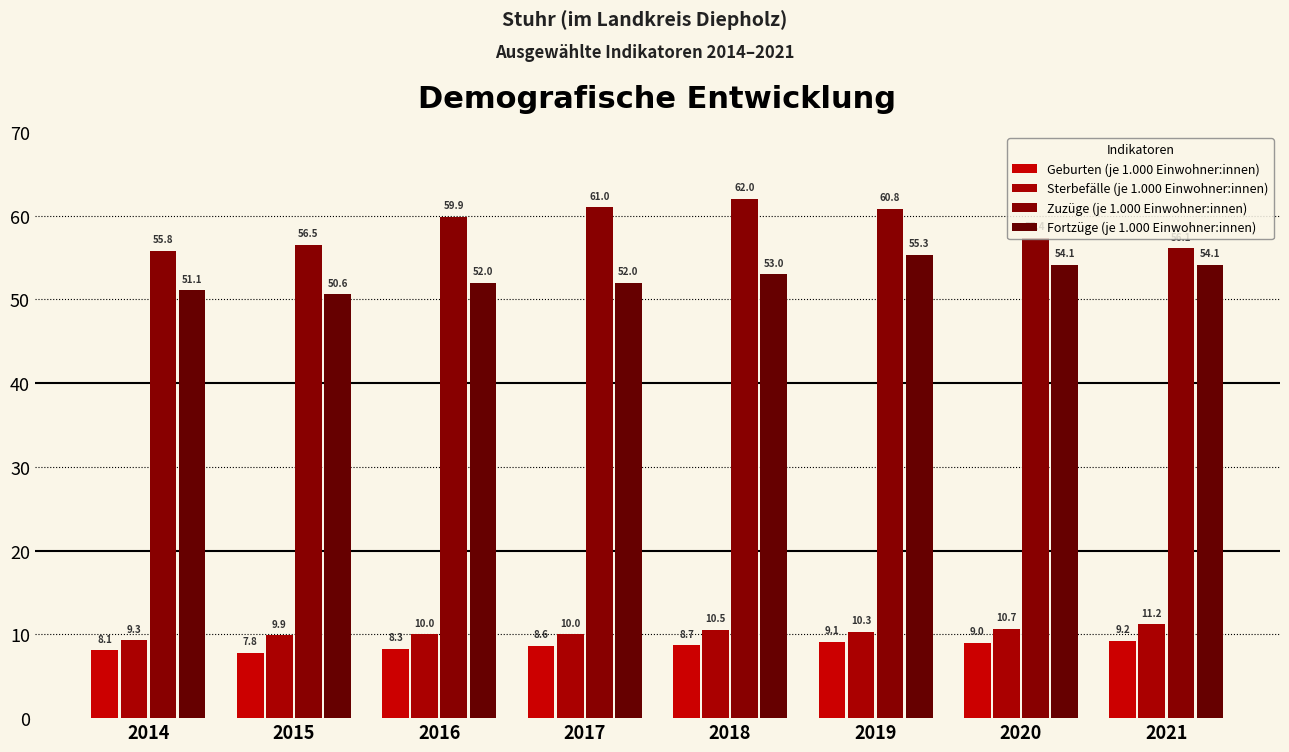

Between 2016 and 2021, which series saw the biggest shift?

Zuzüge (je 1.000 Einwohner:innen)